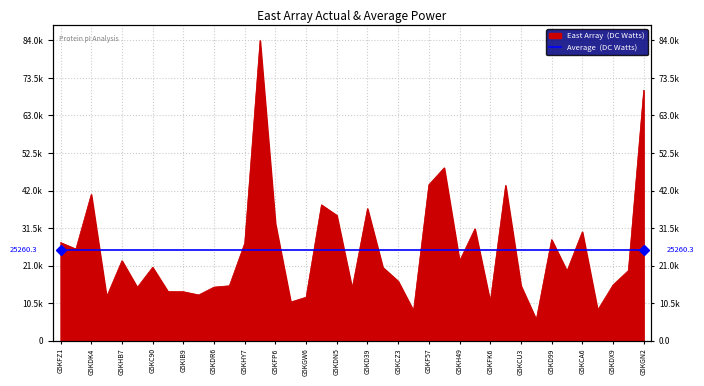

How many lines are shown in the chart?

1